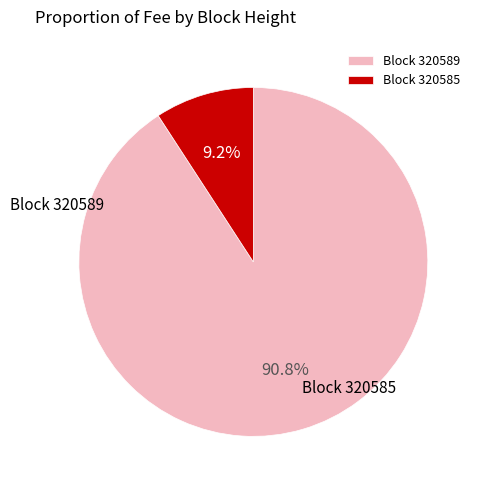

How much of the chart is everything except Block 320589?

9.2%